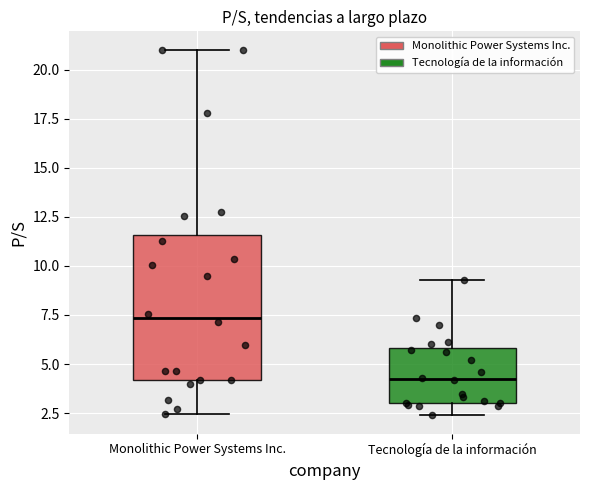

Which box has the highest median line?

Monolithic Power Systems Inc.